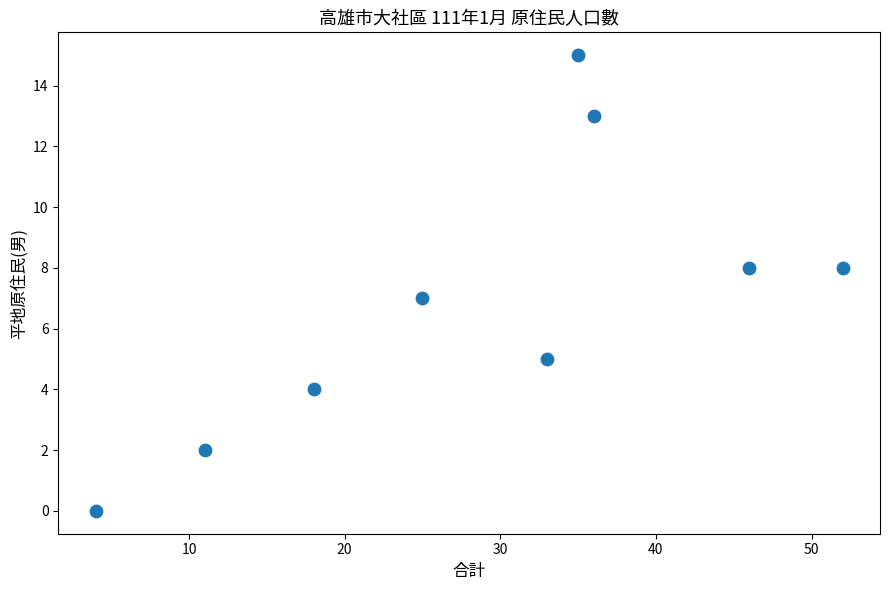

What is the average Y value?

7